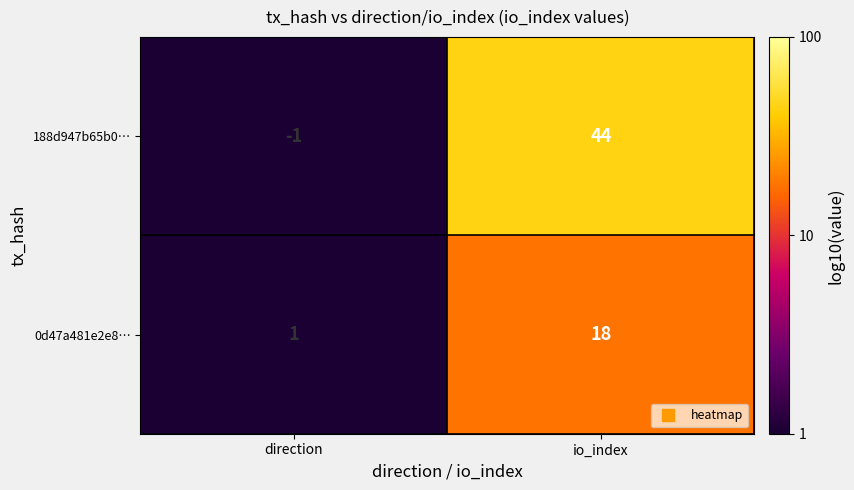

Reading left to right, what are all the values shown in this chart?

188d947b65b0…: direction=-1	io_index=44
0d47a481e2e8…: direction=1	io_index=18